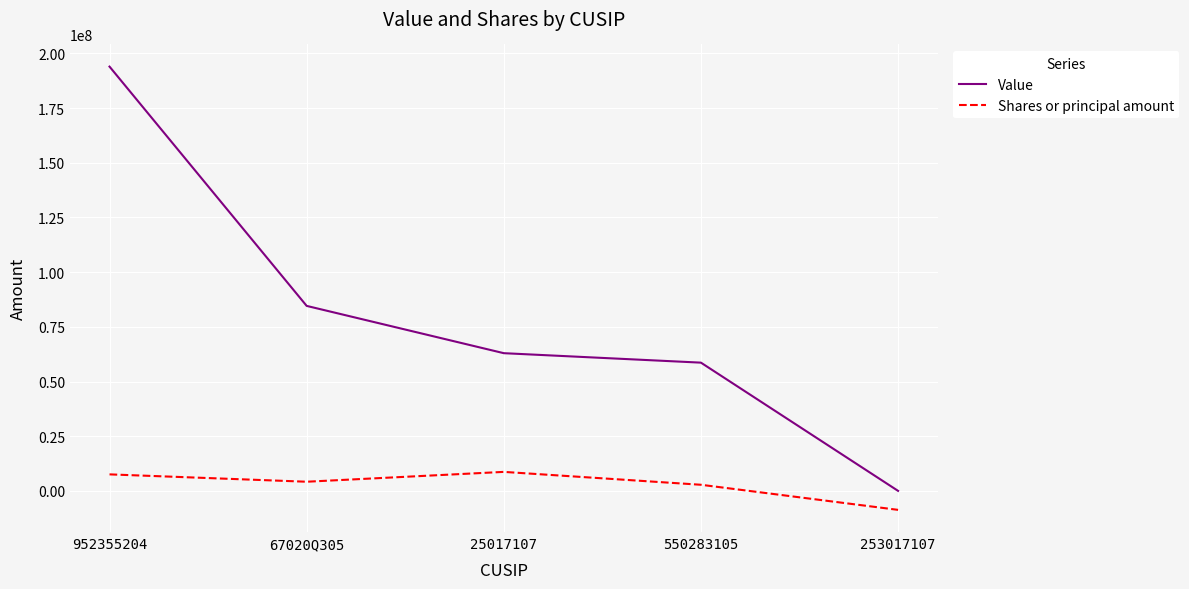

What is the difference between the Shares or principal amount values at 25017107 and 550283105?

5891763